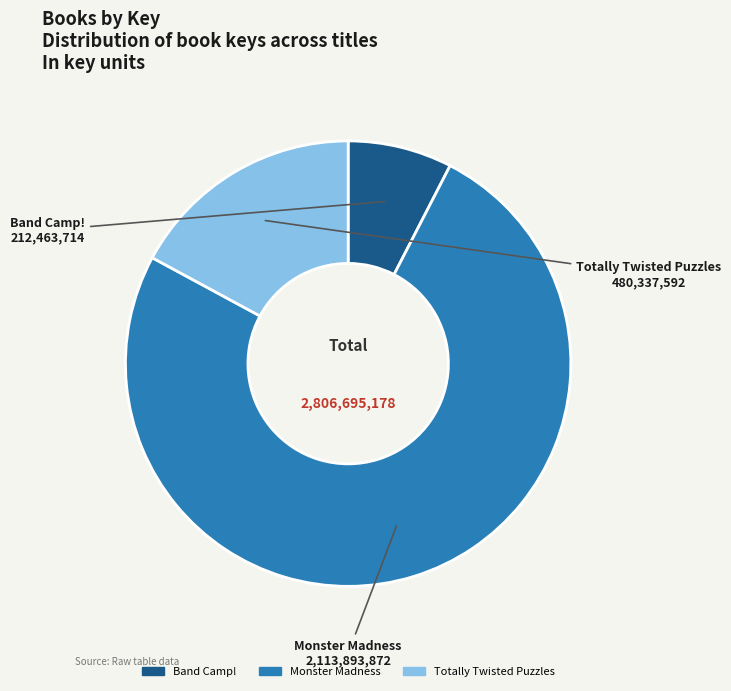

What is the ratio of the value at Monster Madness to the value at Totally Twisted Puzzles?

4.4